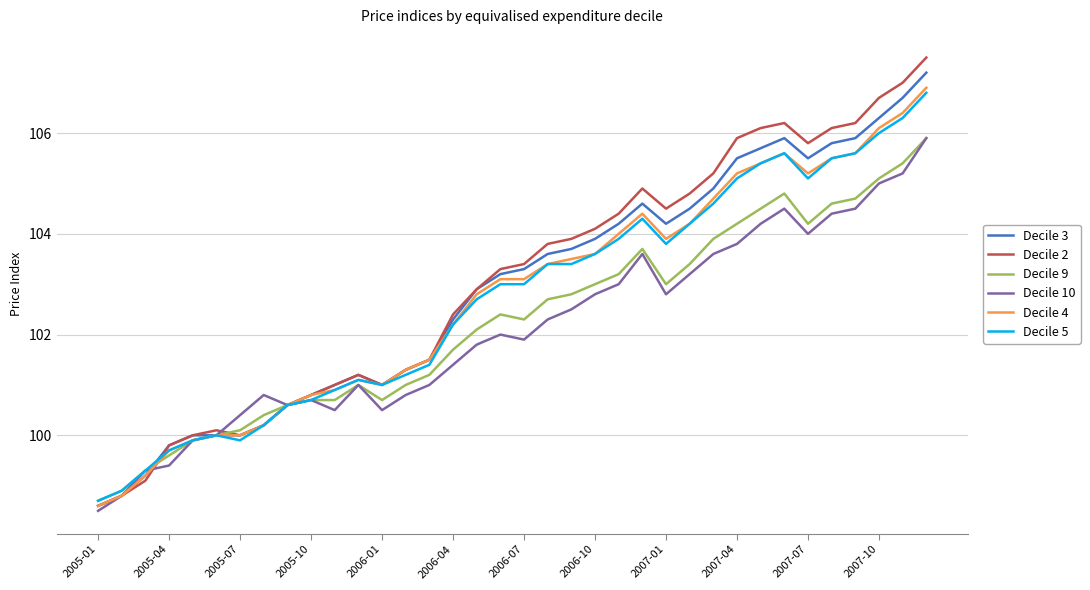

Which series has the largest range (max minus min)?

Decile 2